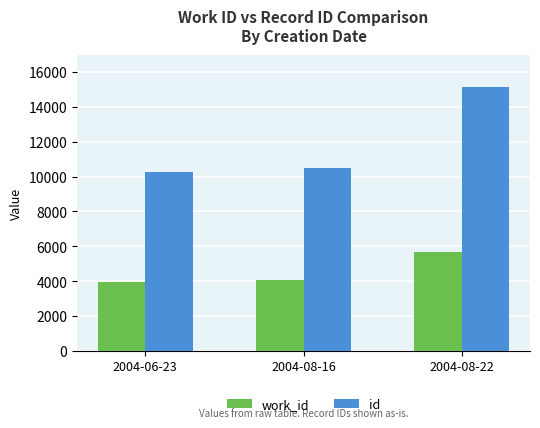

Reading left to right, extract all data points from this chart.

work_id: 2004-06-23=3956	2004-08-16=4048	2004-08-22=5665
id: 2004-06-23=10285	2004-08-16=10487	2004-08-22=15129